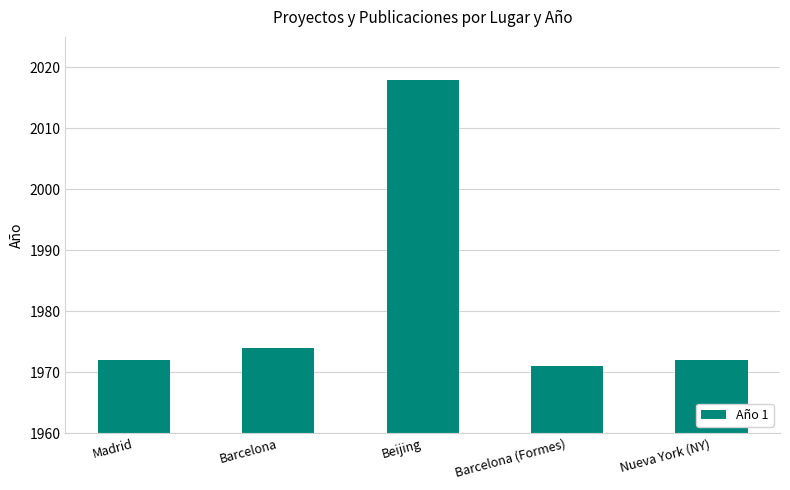

Between Nueva York (NY) and Barcelona (Formes), which is larger?

Nueva York (NY)